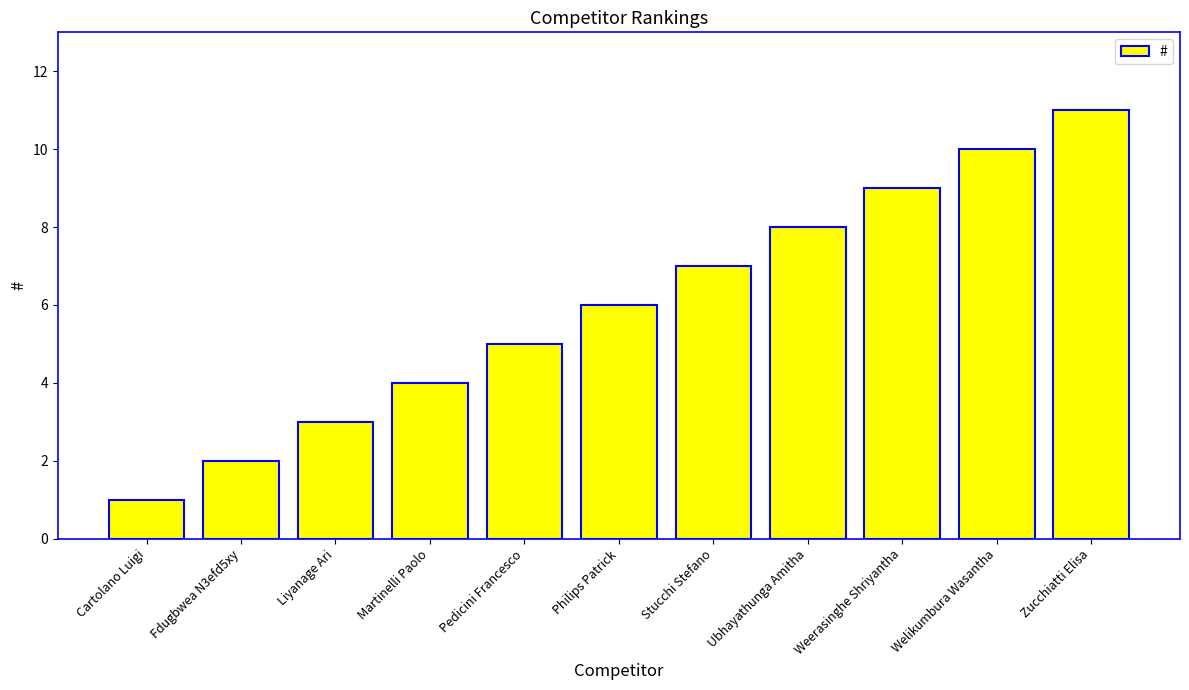

Count the number of categories in the chart.

11